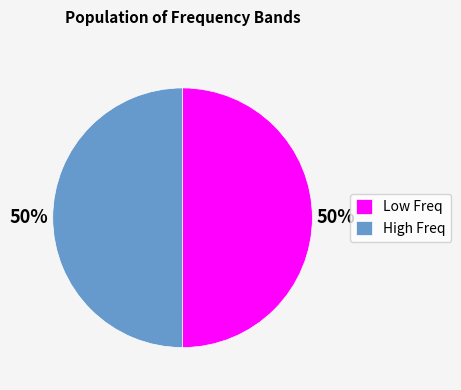

Approximately how many times larger is the value at Low Freq compared to High Freq?

1.0